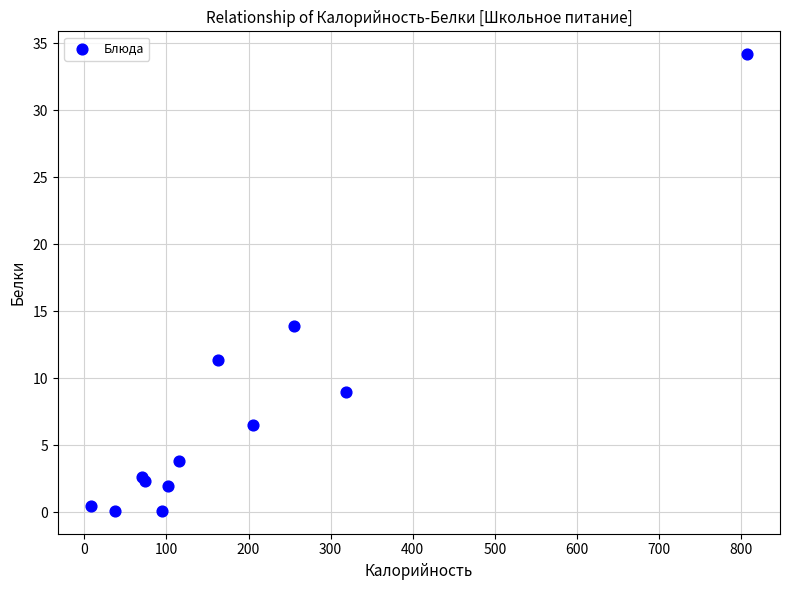

What Y value in the scatter plot is closest to 17?

13.9